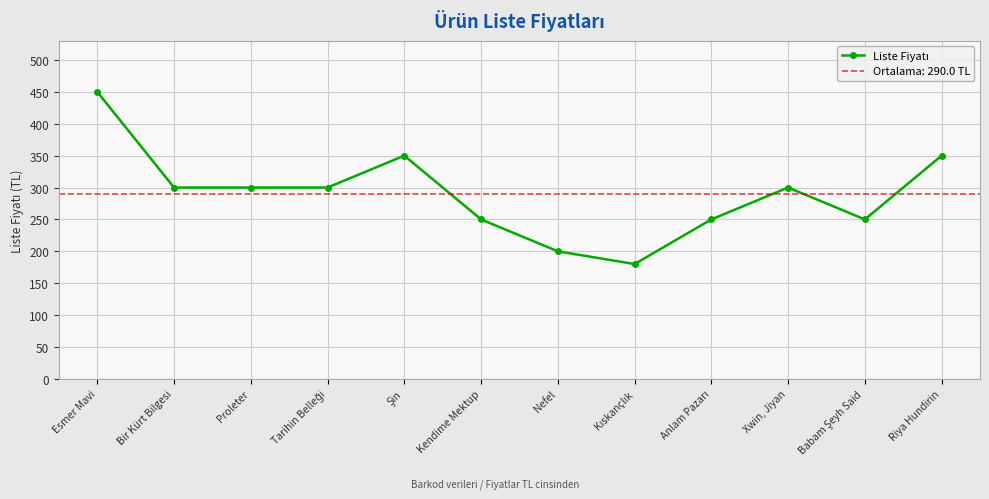

What position from the right is Babam Şeyh Said?

2